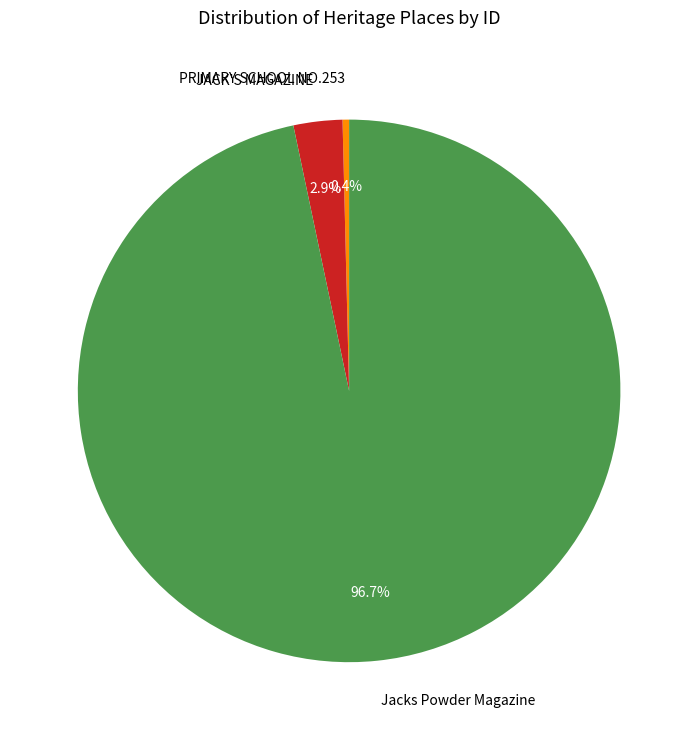

Is it true that PRIMARY SCHOOL NO.253 is 0% of the pie?

True